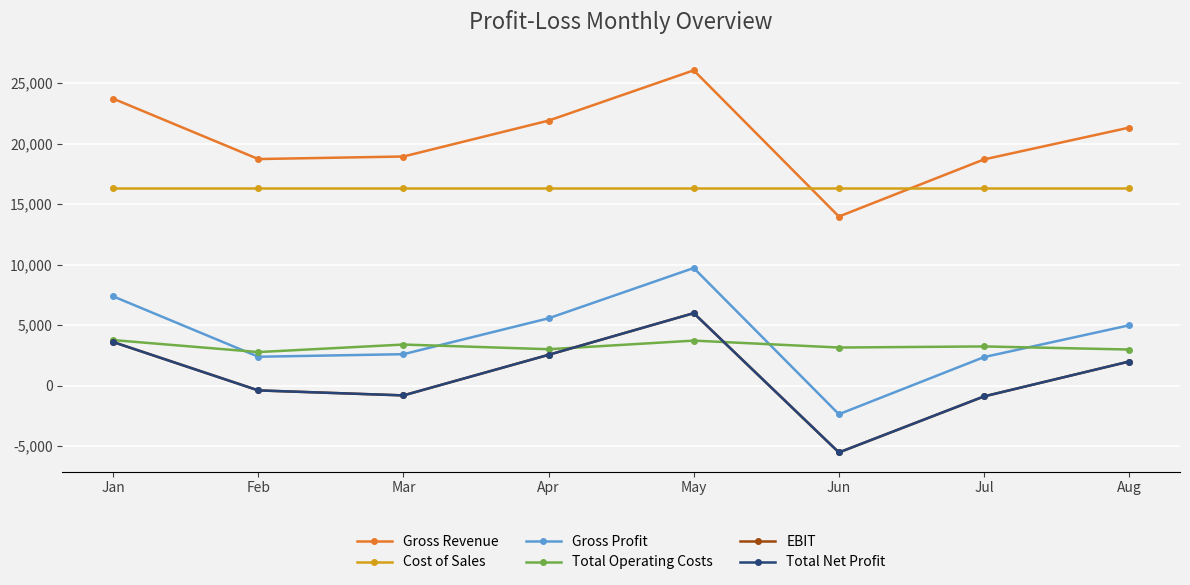

Which label corresponds to the largest value in the chart?

May